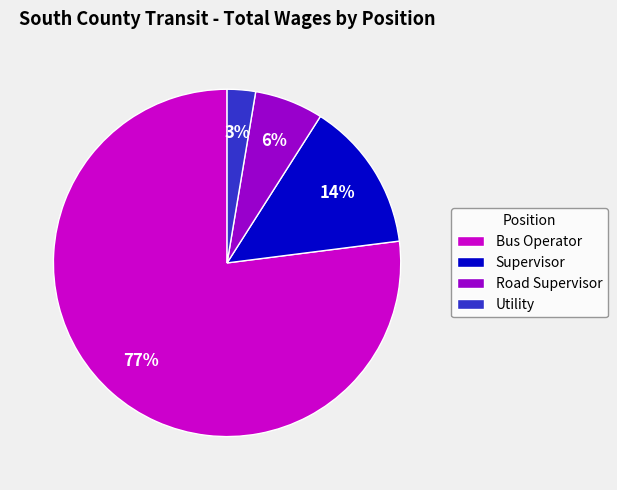

Is it true that Road Supervisor is 1% of the pie?

False